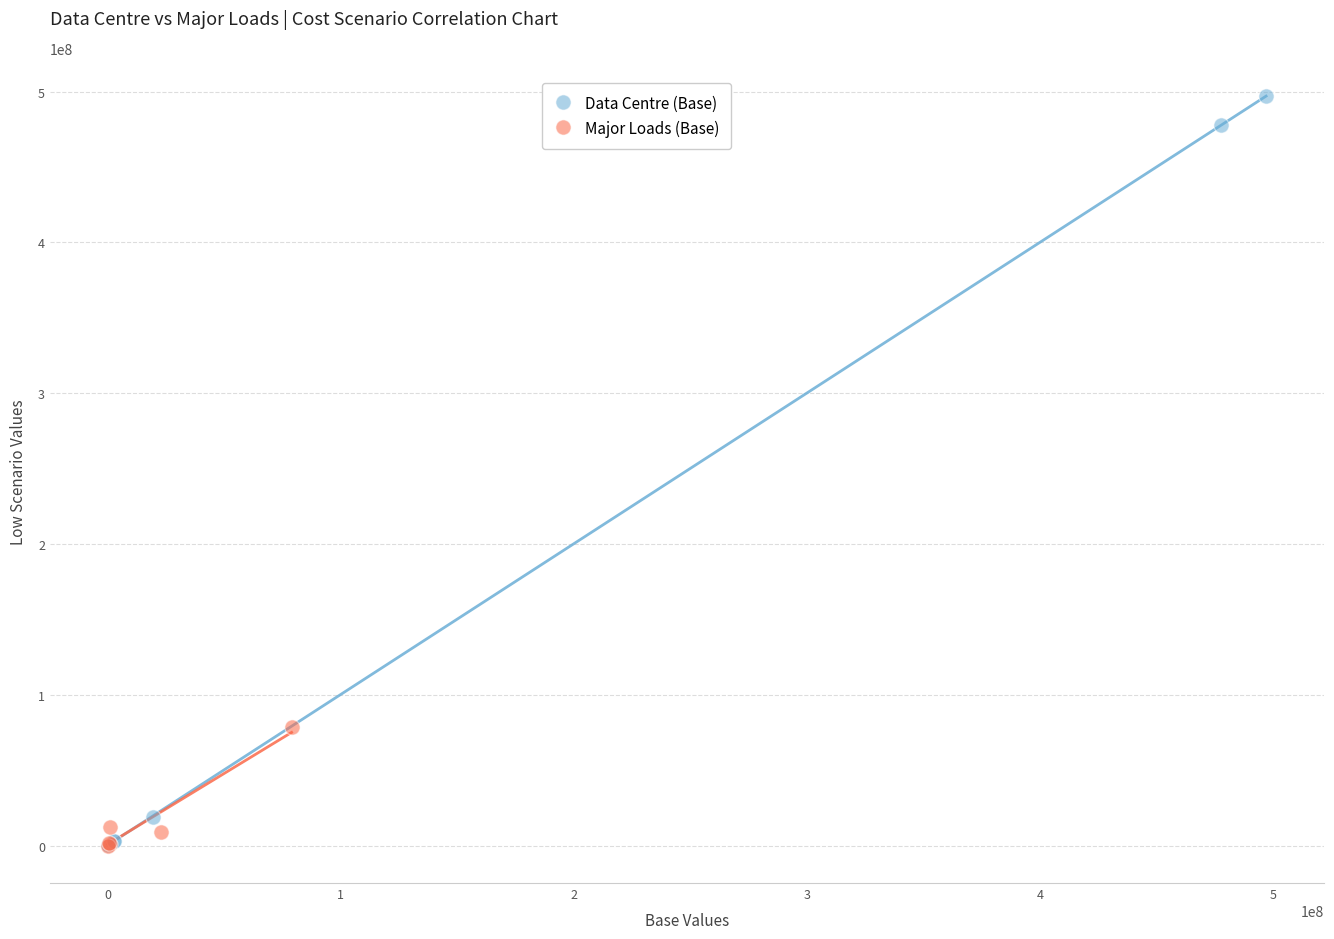

Which series contains the highest Y value?

Data Centre (Base)